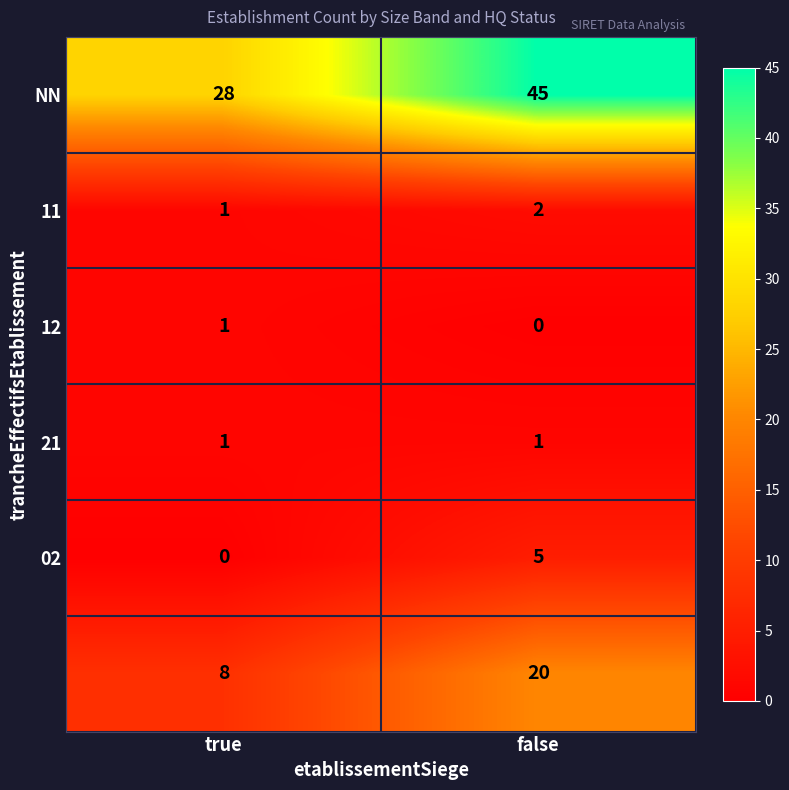

What is the maximum value shown in the chart?

45